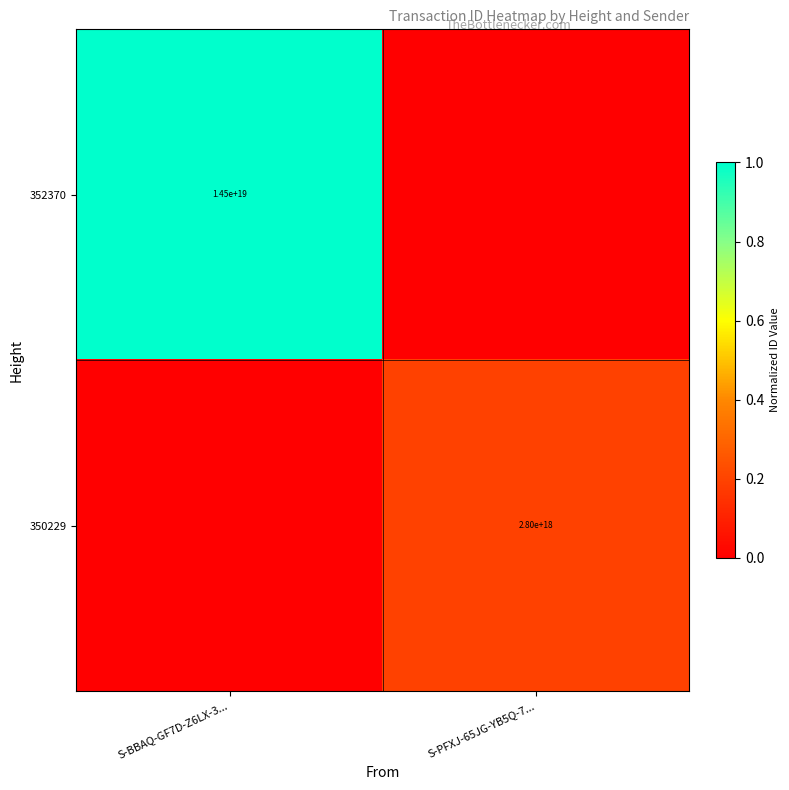

Is the value of 350229 at S-PFXJ-65JG-YB5Q-7... greater than the value of 352370 at S-BBAQ-GF7D-Z6LX-3...?

No